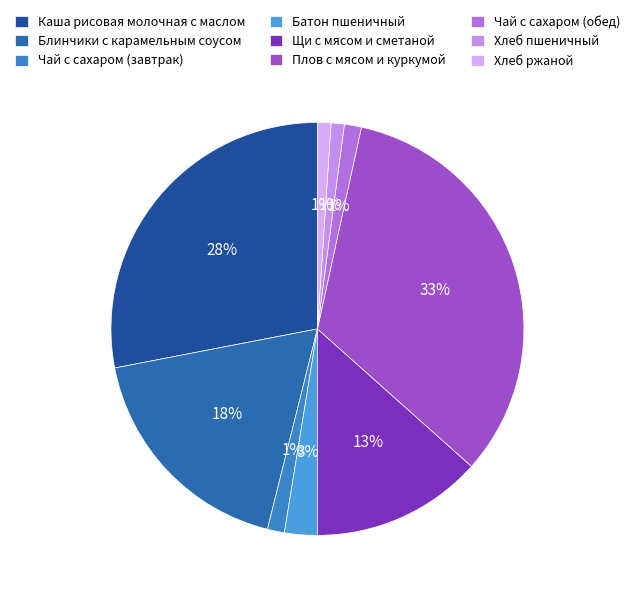

To the nearest percent, what portion does Чай с сахаром (обед) represent?

1%